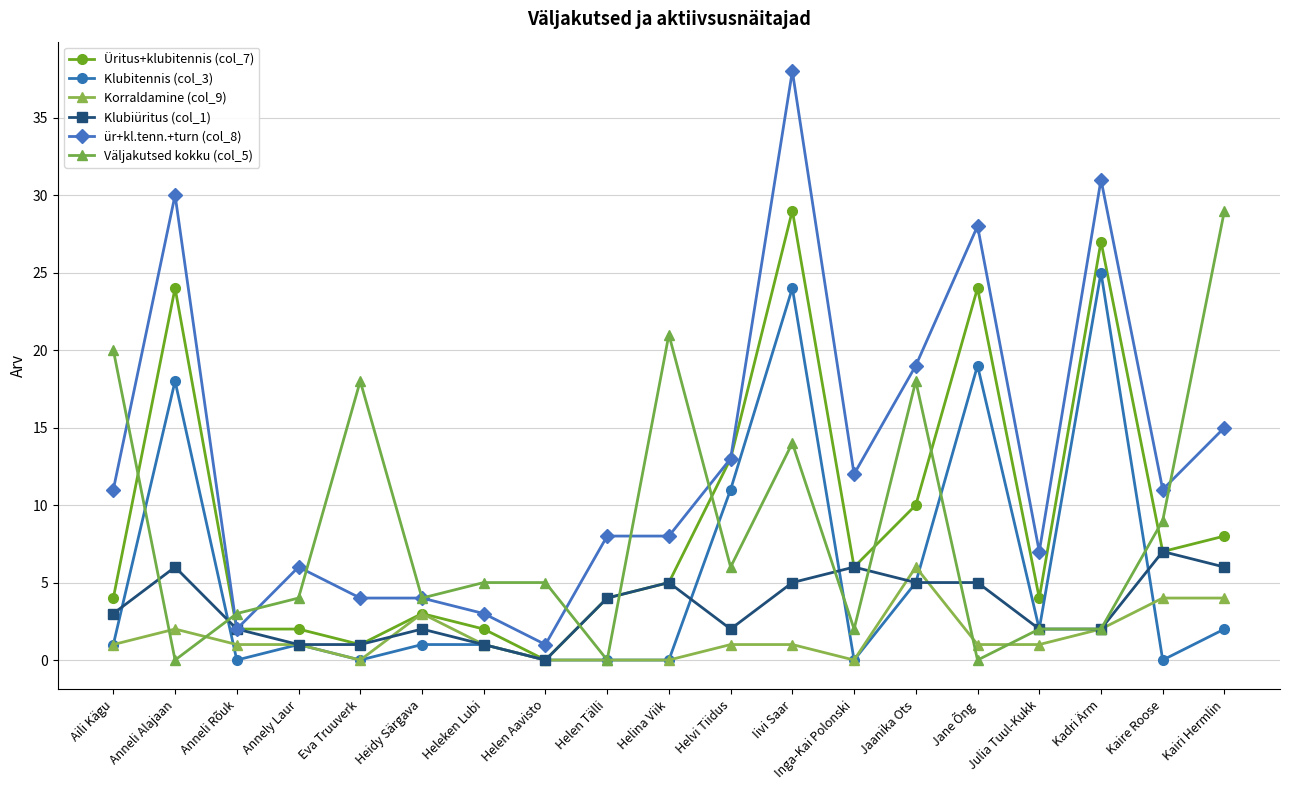

What is the difference between the second highest and minimum values in the Väljakutsed kokku (col_5) series?

21